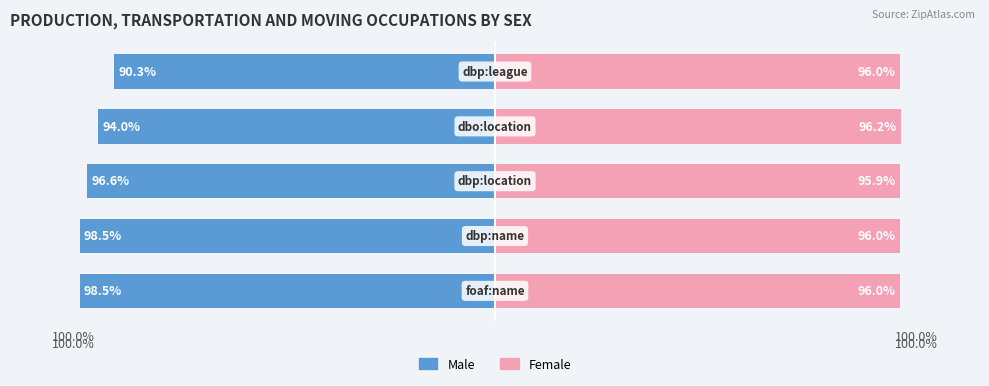

What is the value of the Female bar at the 1st from the left?

1.0